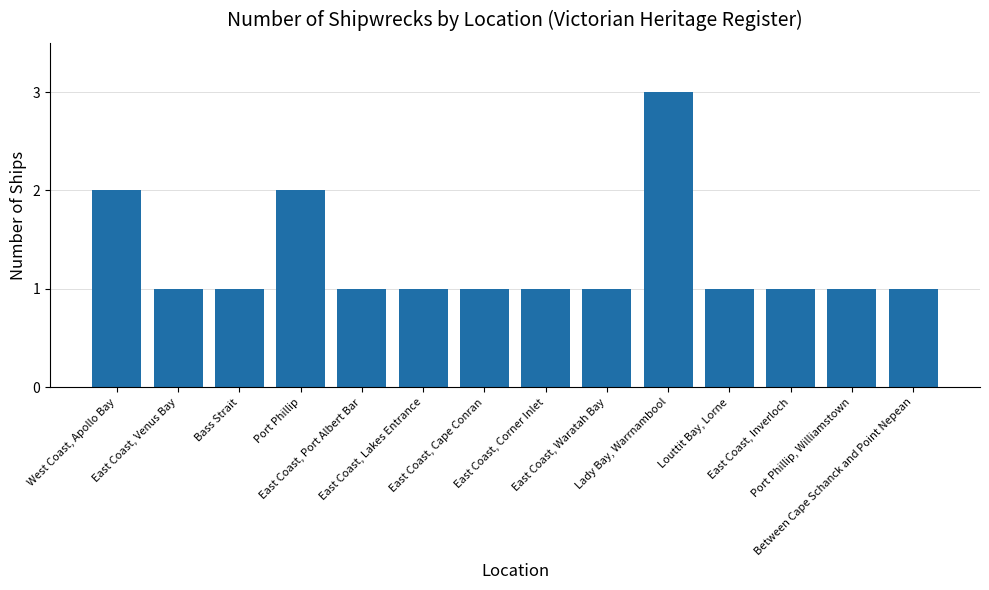

What is the smallest value displayed?

1